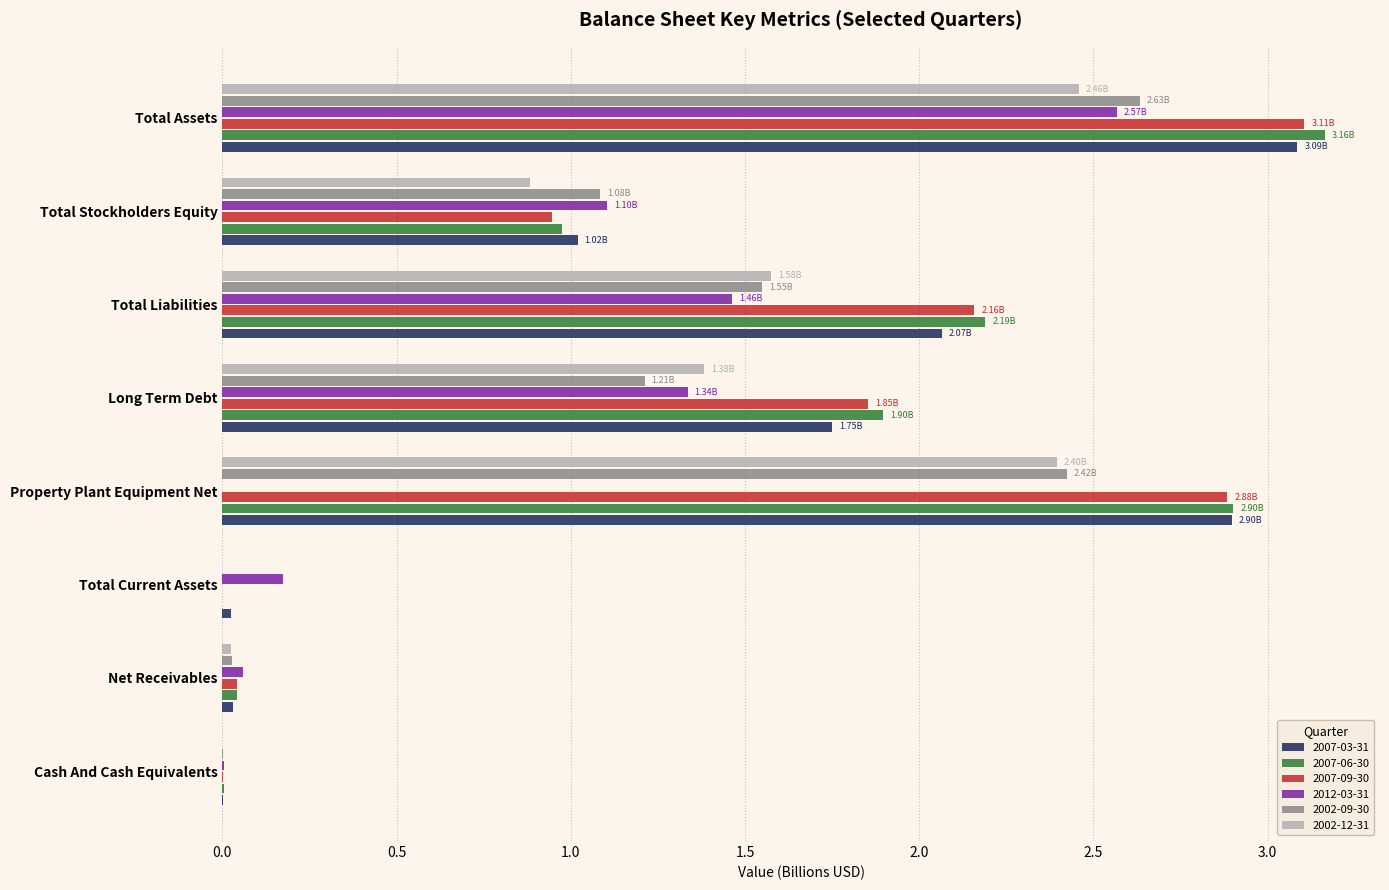

What is the sum of the 2007-06-30 values at Total Liabilities and Long Term Debt?

4.1